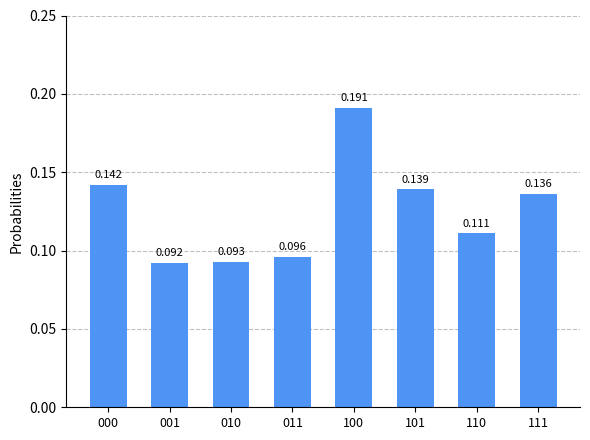

Are the bars grouped side by side (vs. stacked)?

No